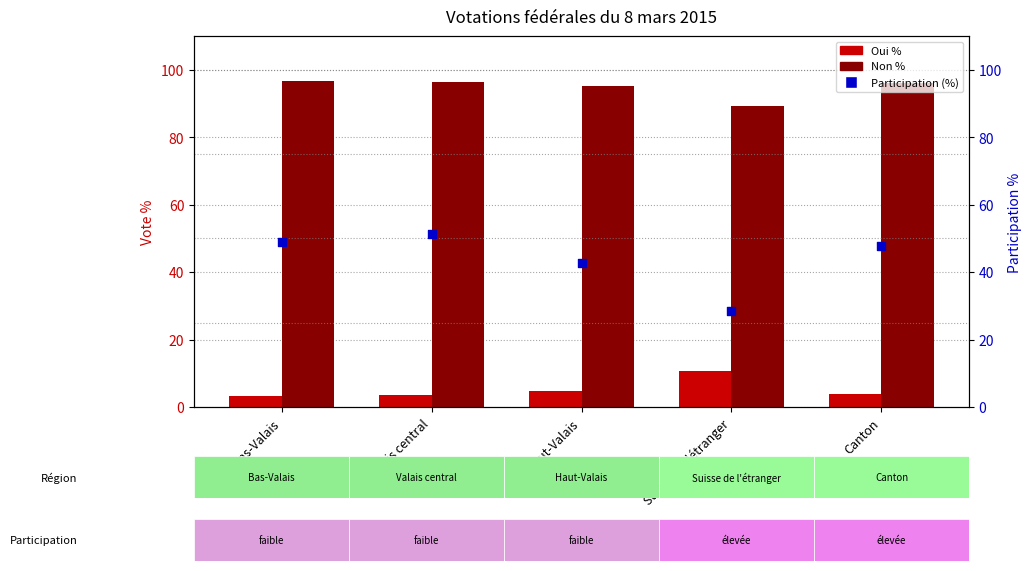

Which series reaches the maximum Y coordinate?

Non %